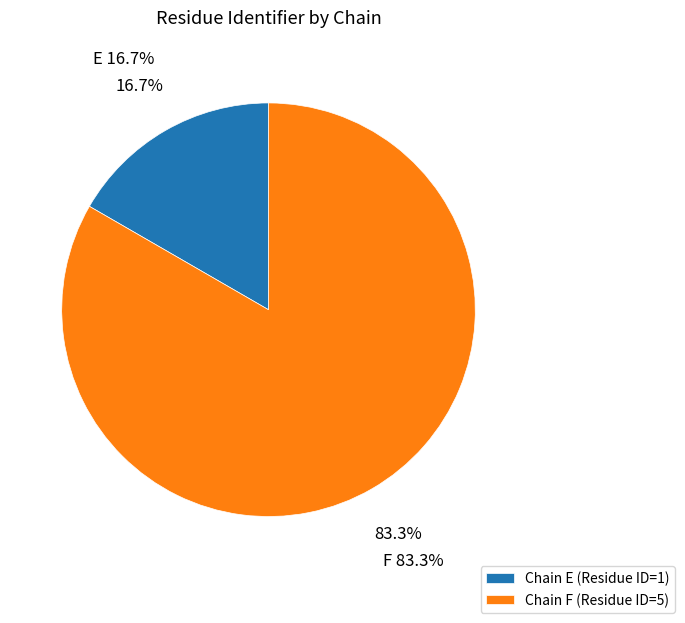

The F slice represents 88% of the pie. True or false?

False